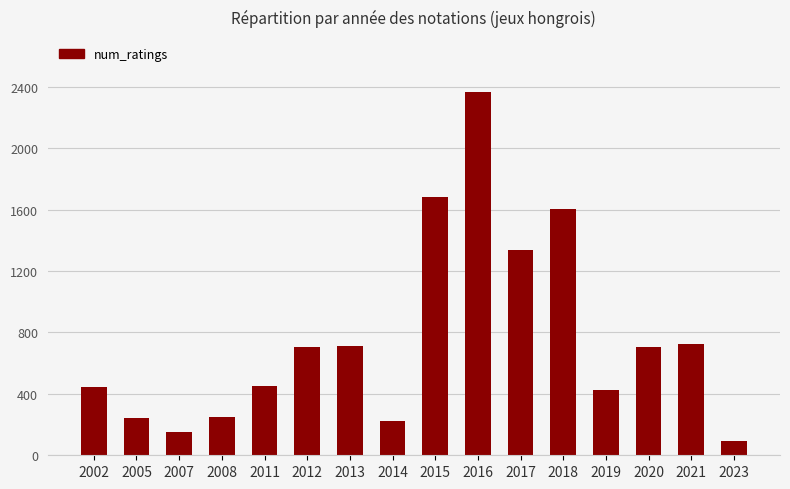

What is the difference between the values at 2013 and 2005?

473